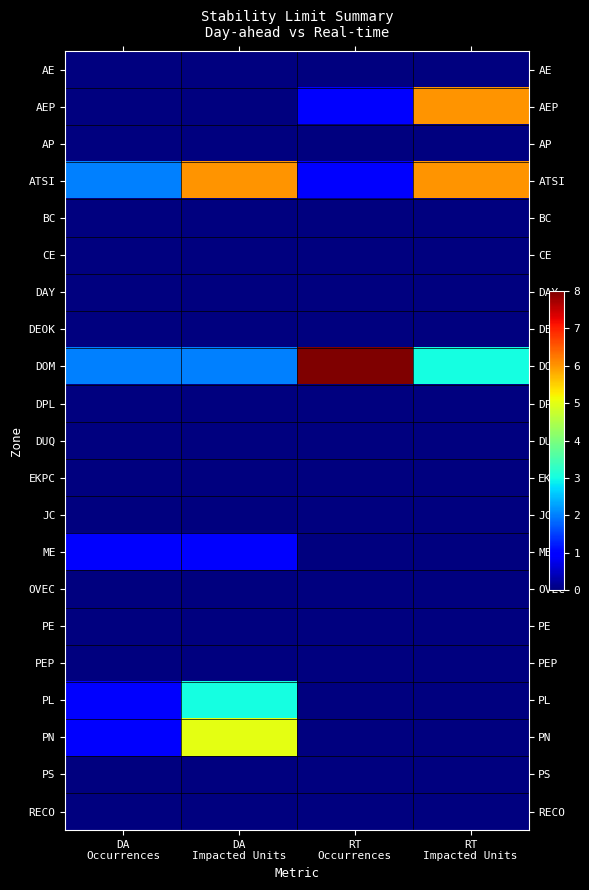

Between DA Occurrences and RT Occurrences, which series saw the biggest shift?

DOM